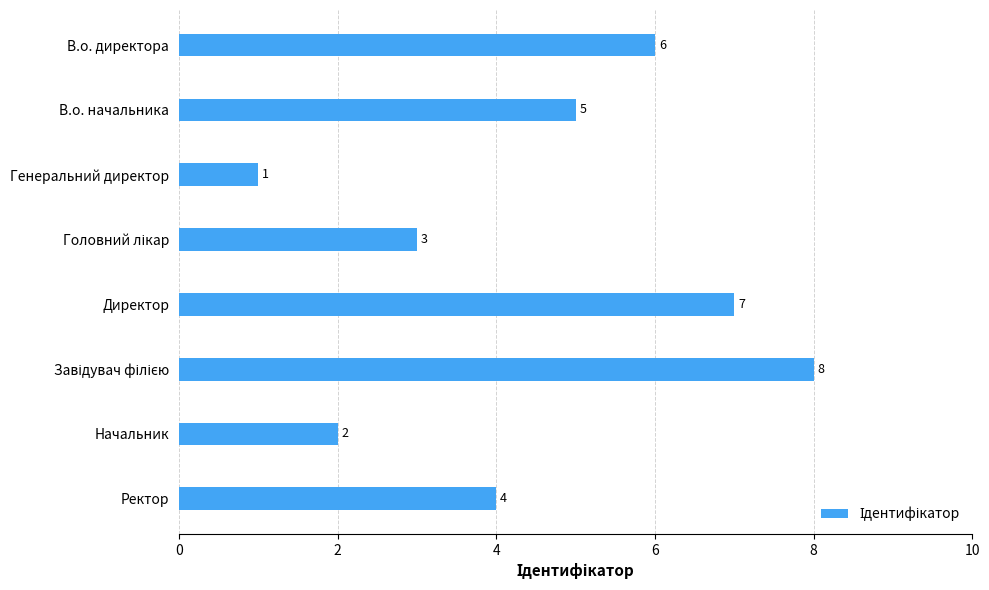

Count the number of data series in this chart.

1